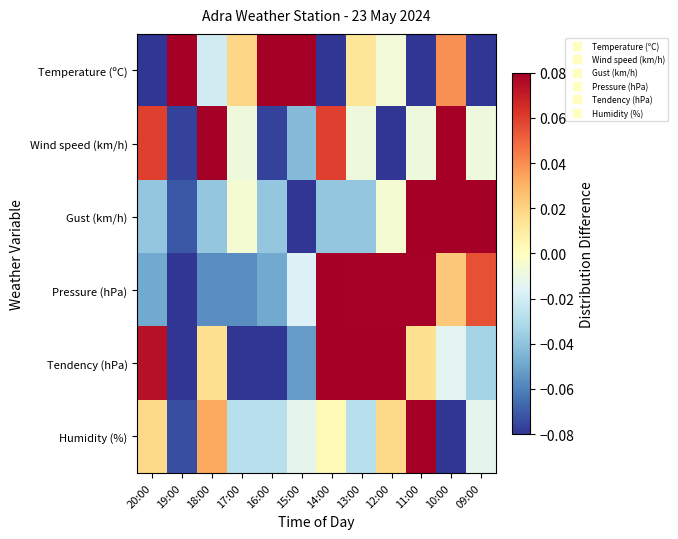

Between 11:00 and 20:00, which is larger?

11:00